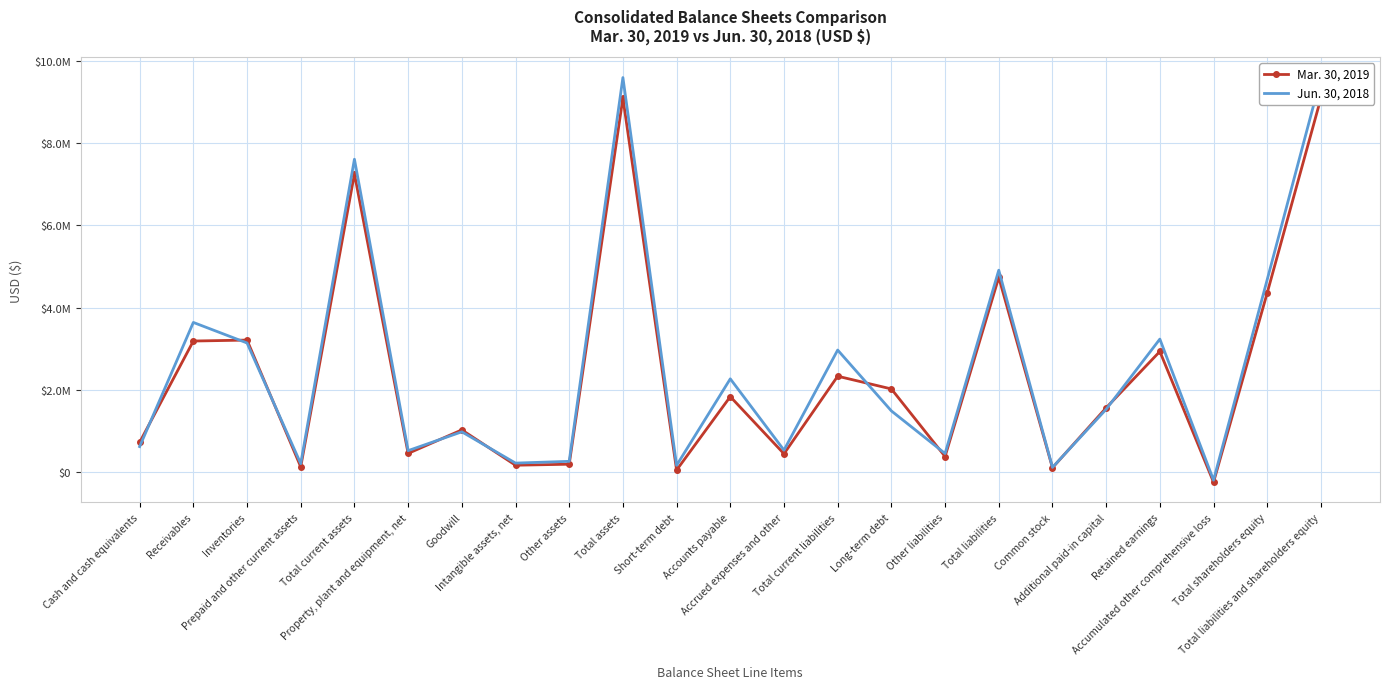

What is the label of the 17th point from the left?

Total liabilities